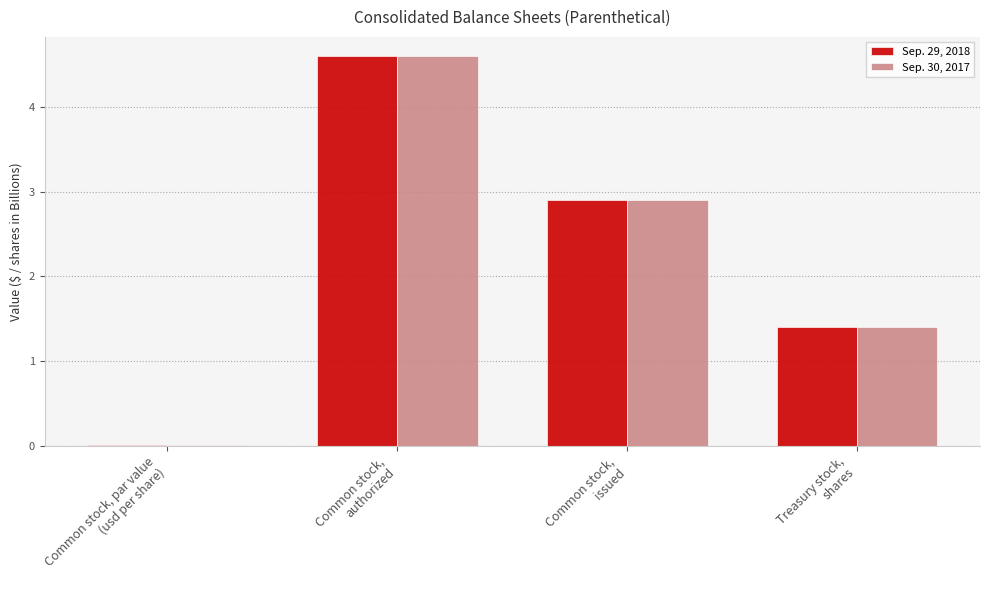

What is the sum of all Sep. 30, 2017 values?

8.9